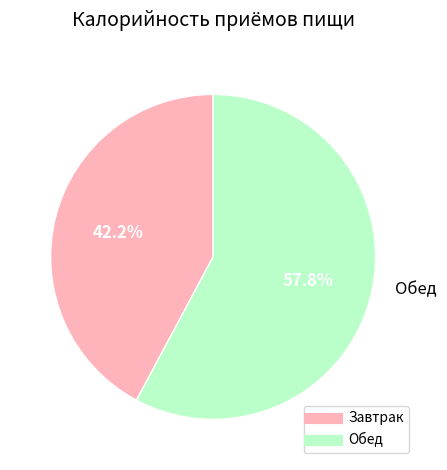

Do Завтрак and Обед together represent more than half of the pie?

Yes